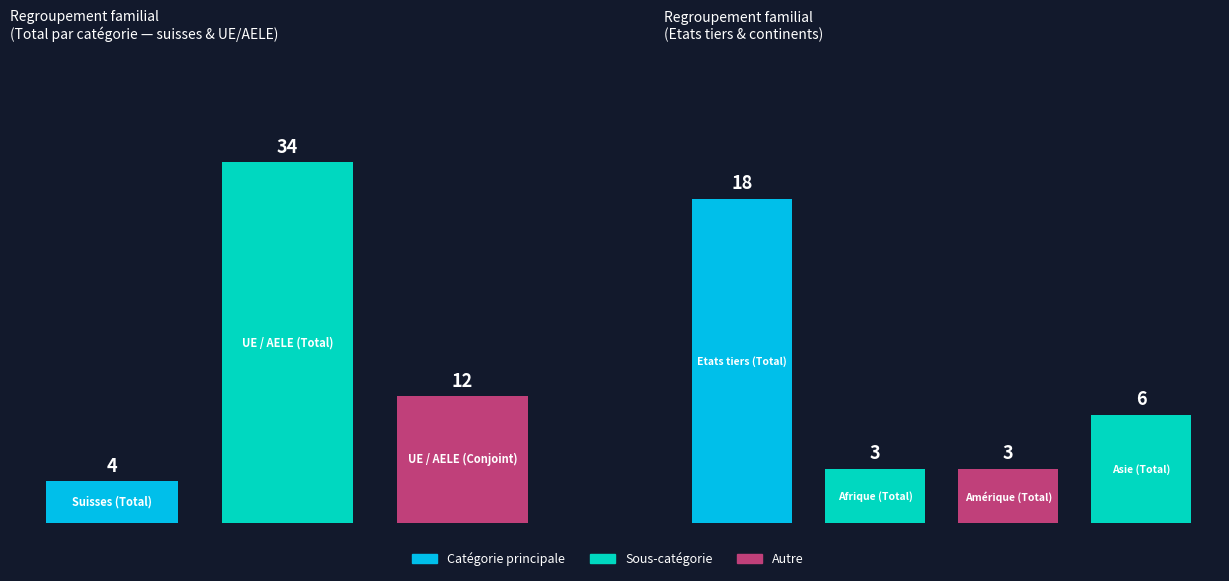

At which category is the sum across all series the highest?

UE / AELE